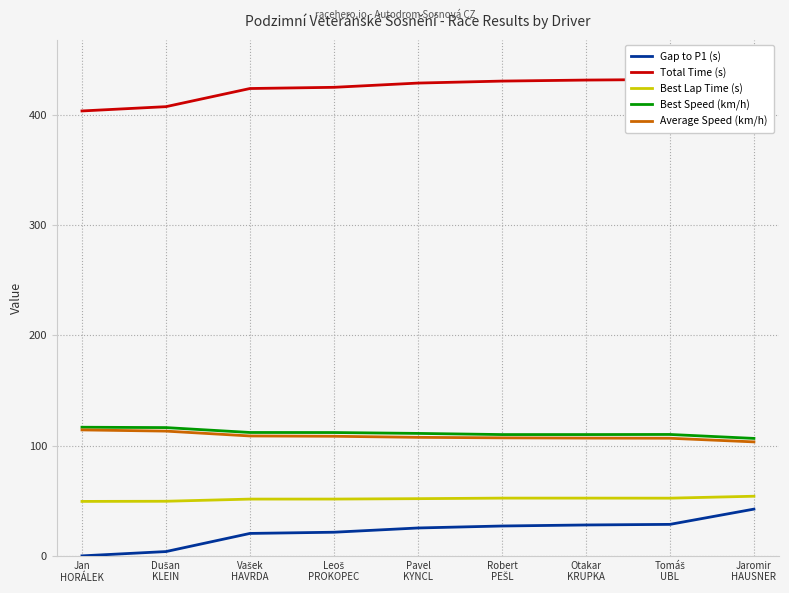

Which series has the largest total across all categories?

Total Time (s)